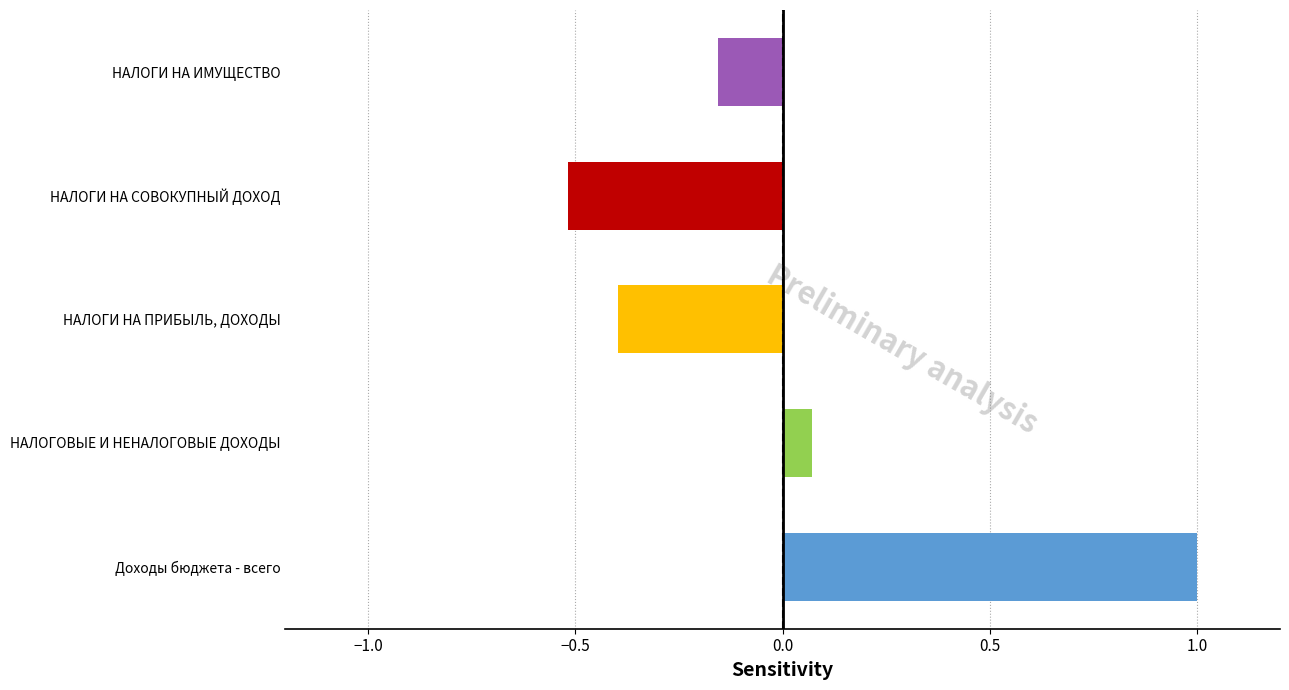

How many values exceed 0?

2